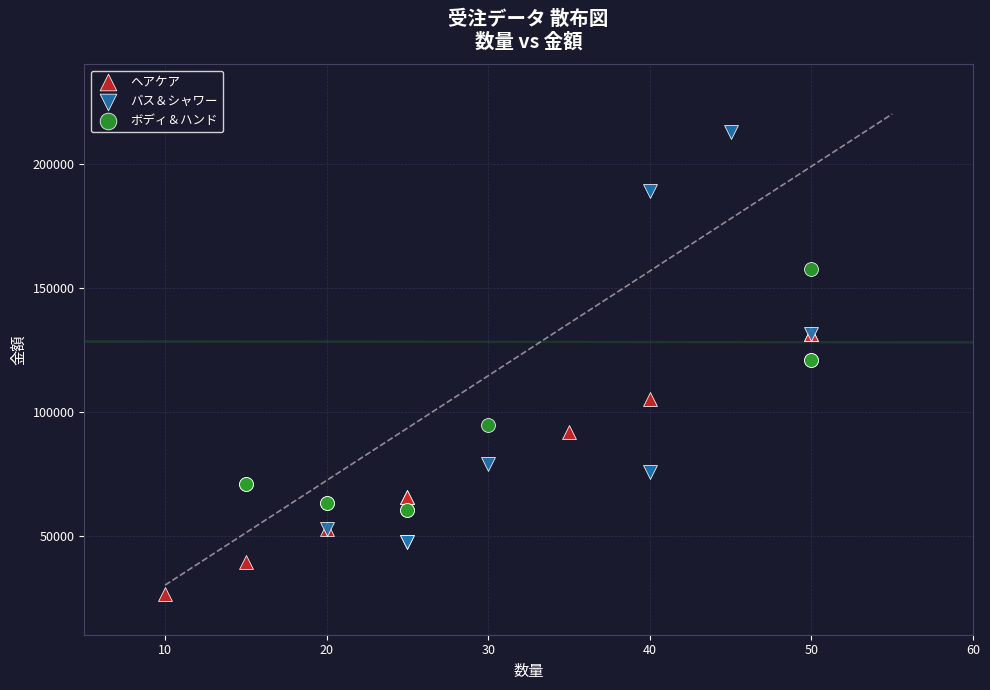

Which series contains the lowest Y value?

ヘアケア